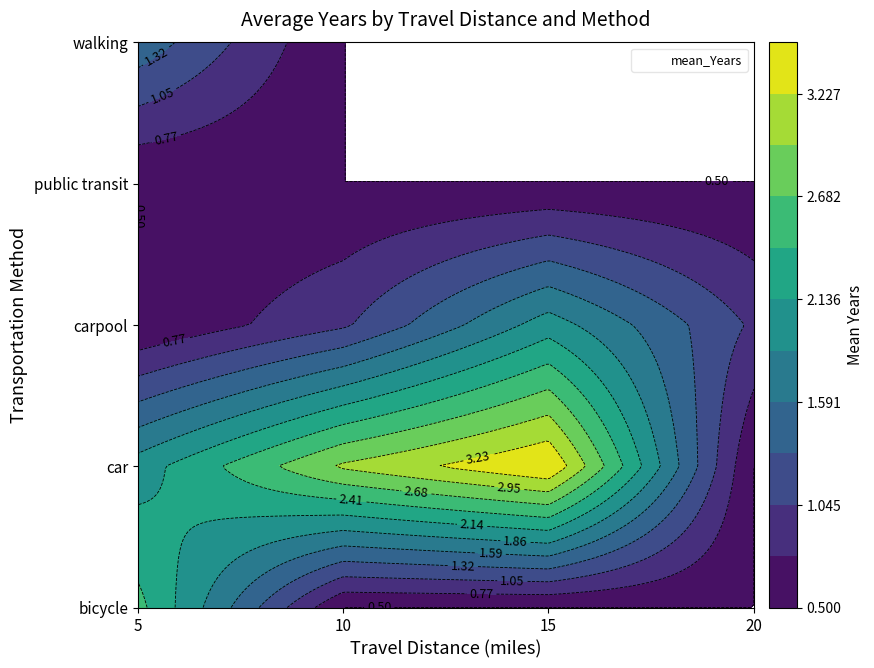

What is the difference between the 10 values at car and carpool?

2.0